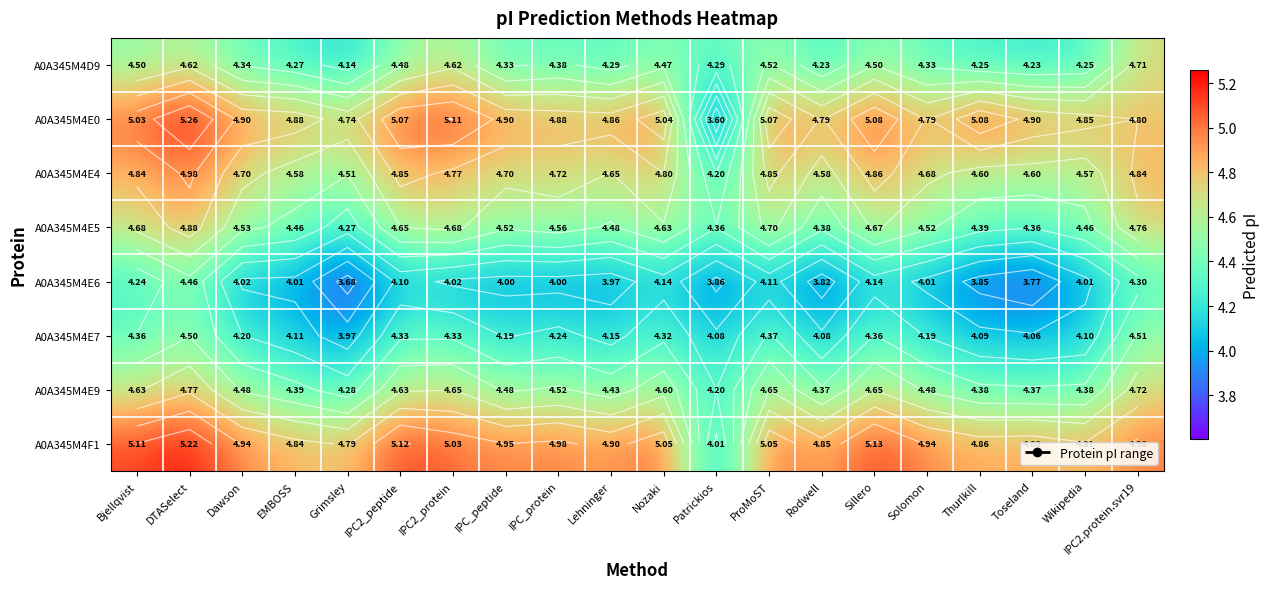

Which label corresponds to the smallest value in the chart?

Patrickios